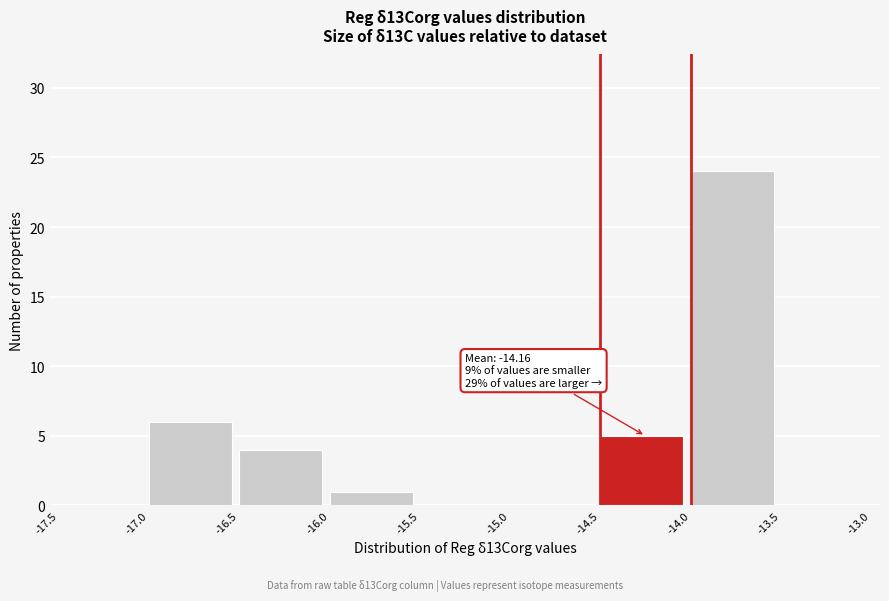

Over which range of the x-axis is the bar tallest?

-14.0 to -13.5